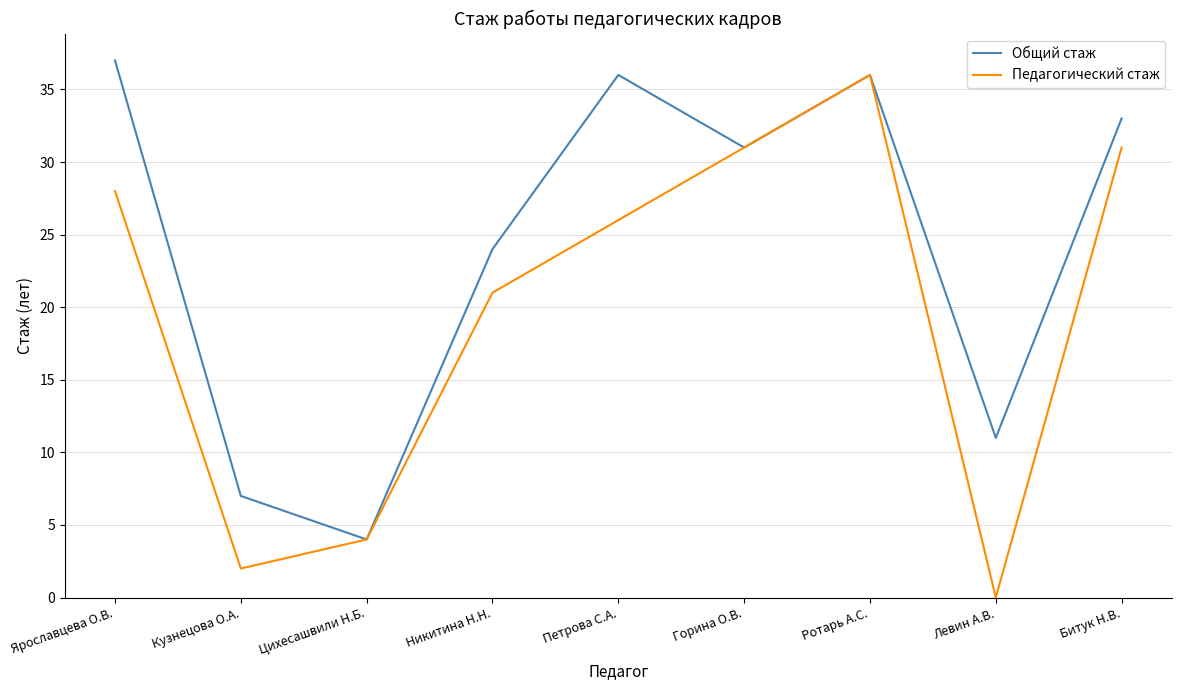

Is it true that Педагогический стаж equals 27 at Никитина Н.Н.?

False